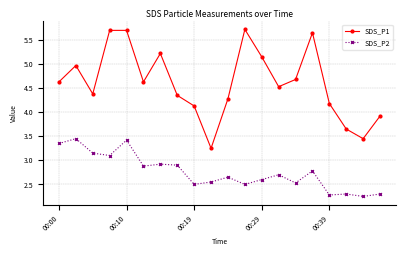

Which series has the largest range (max minus min)?

SDS_P1